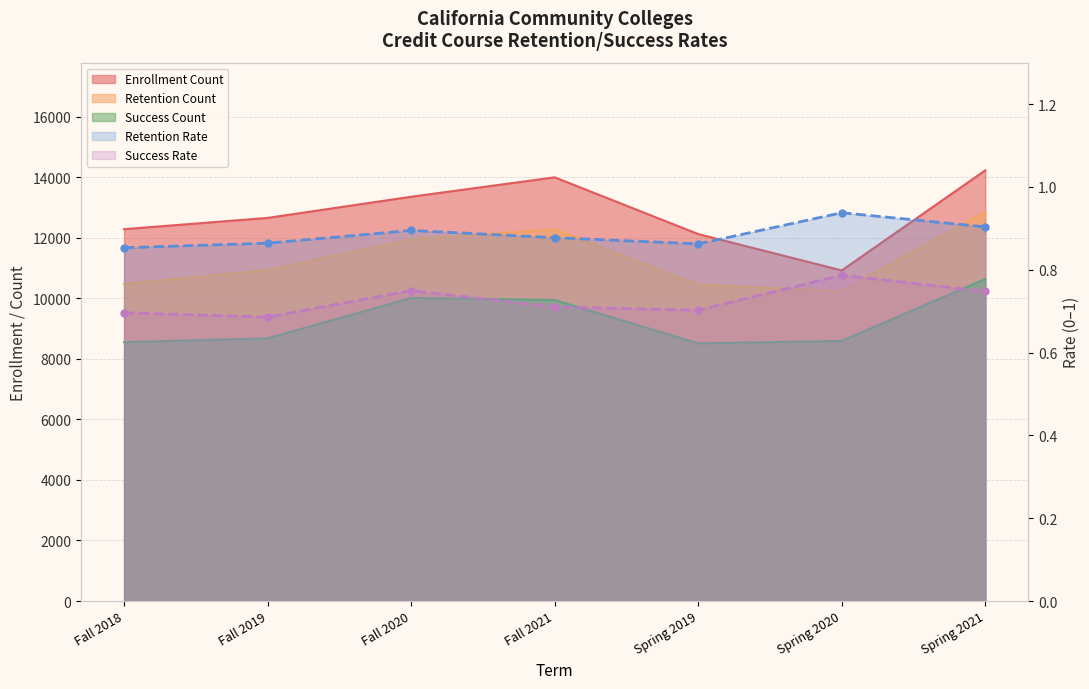

Is the value of Retention Count at Spring 2019 greater than the value of Success Rate at Fall 2019?

Yes